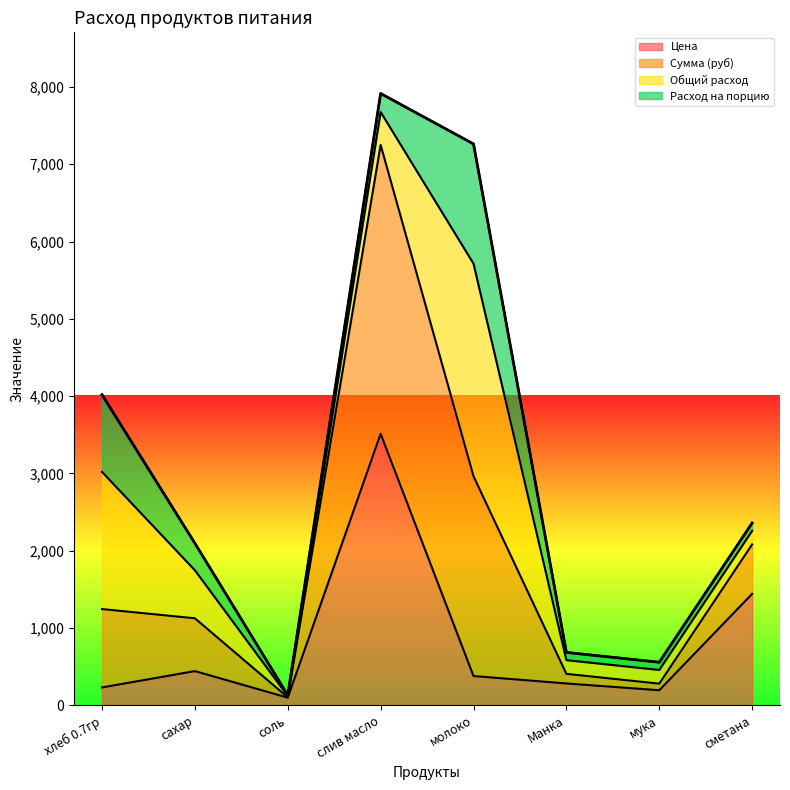

What is the label of the 8th point from the right?

хлеб 0.7гр